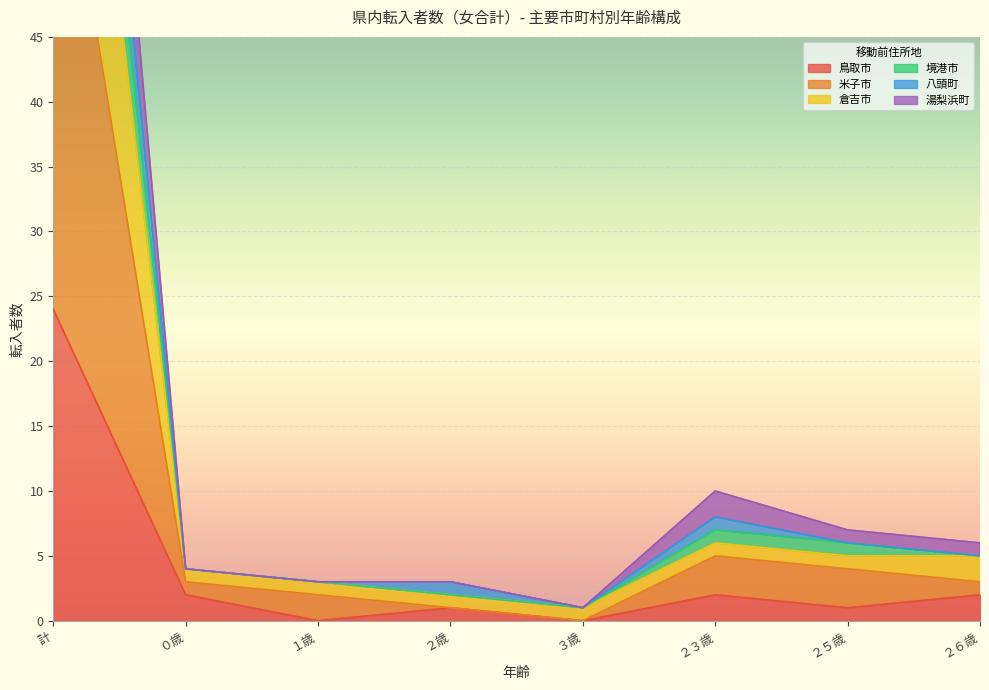

What is the average value of the 八頭町 series?

17